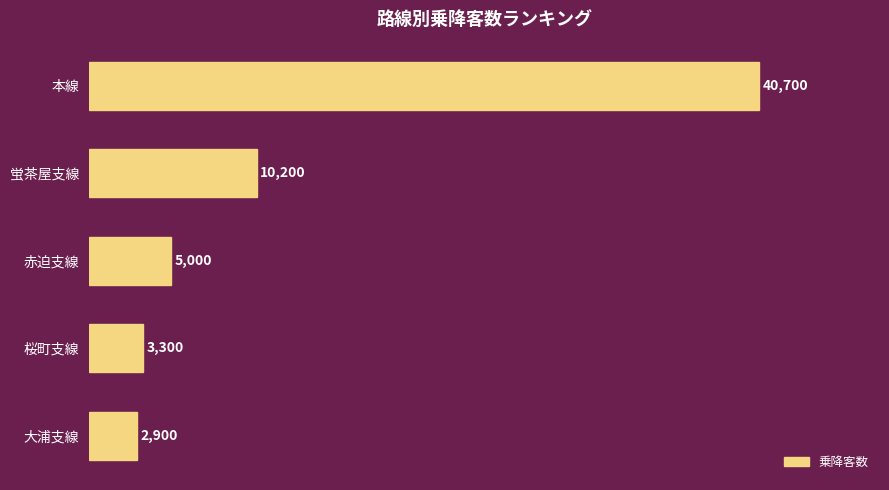

Reading bottom to top, list all the values displayed in this chart.

2900	3300	5000	10200	40700